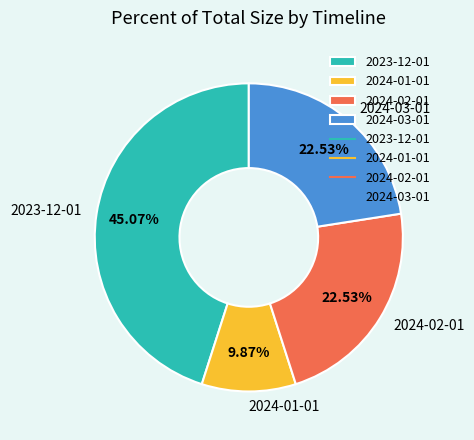

True or false: 2023-12-01 accounts for 45% of the total.

True